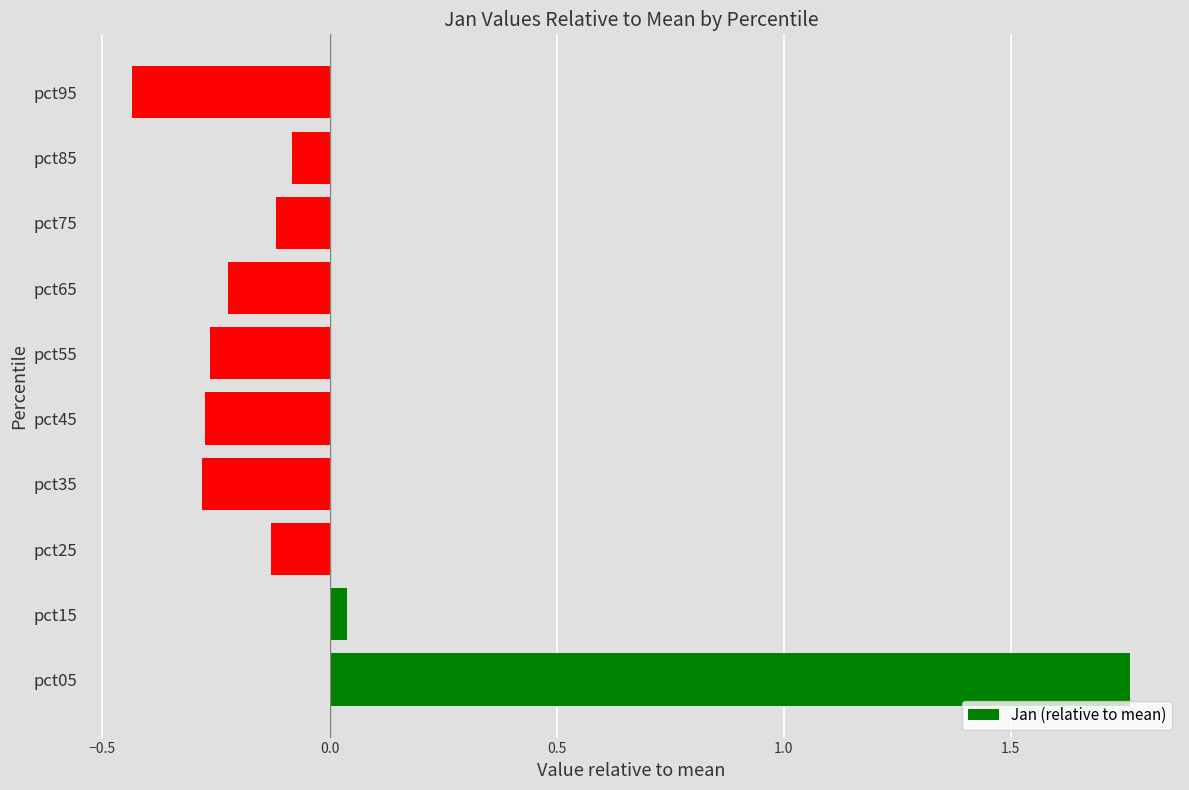

Which has a higher value, pct85 or pct05?

pct05